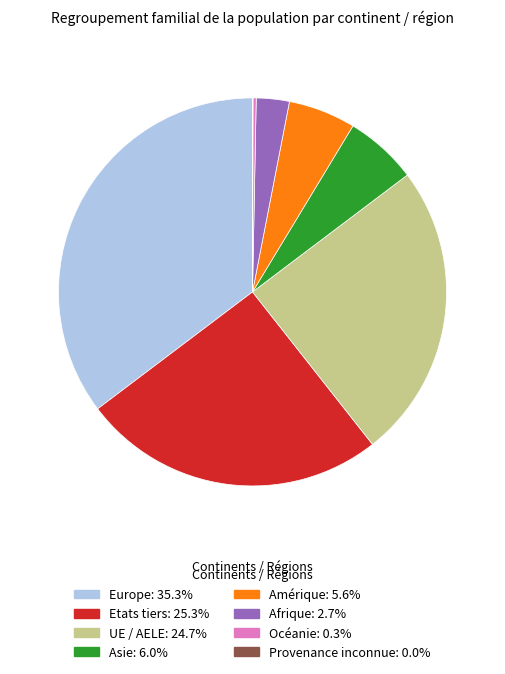

Does any single category account for the majority?

No